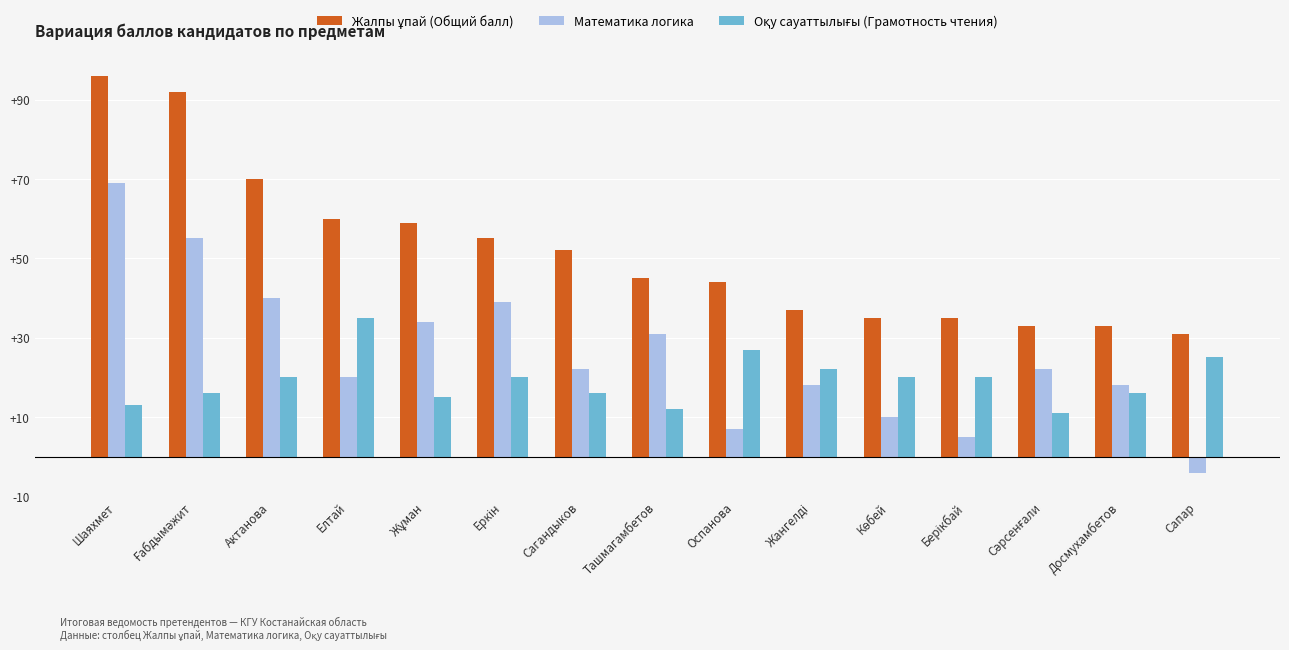

At which category is the sum across all series the highest?

Шаяхмет